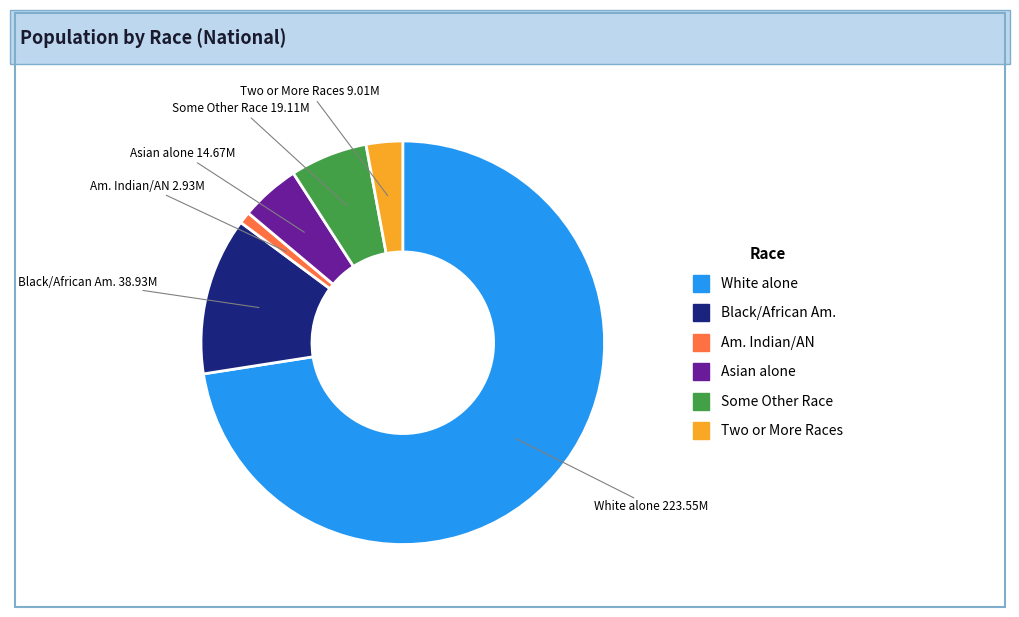

Is there any slice that represents more than half of the pie?

Yes